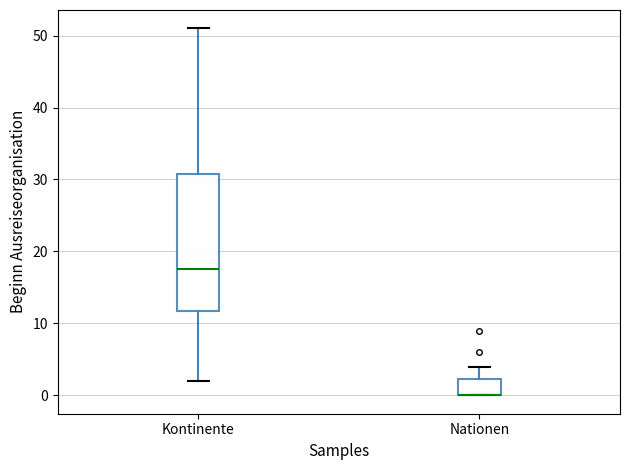

Reading left to right, transcribe this box plot: for each box, give where its median line is, the range the box spans, and where its two whiskers end, as read against the y-axis. The values are not printed on the chart, so give them approximately, as read against the axis.

Kontinente: median 18, box 12 to 31, whiskers 2 to 51
Nationen: median 0 (drawn on the box's lower edge), box 0 to 2, whiskers 0 to 4